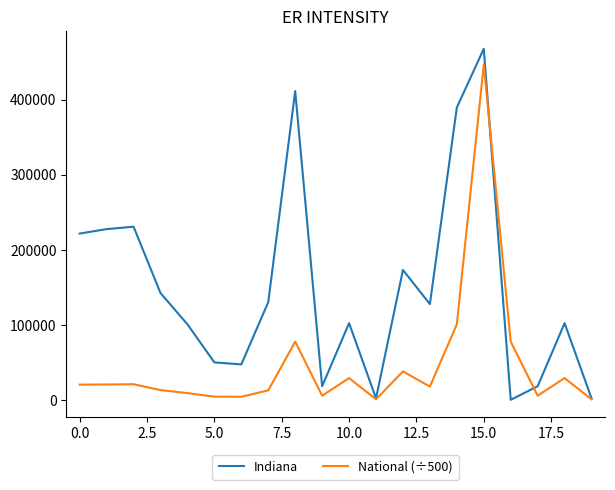

What is the maximum value shown in the chart?

467906.0